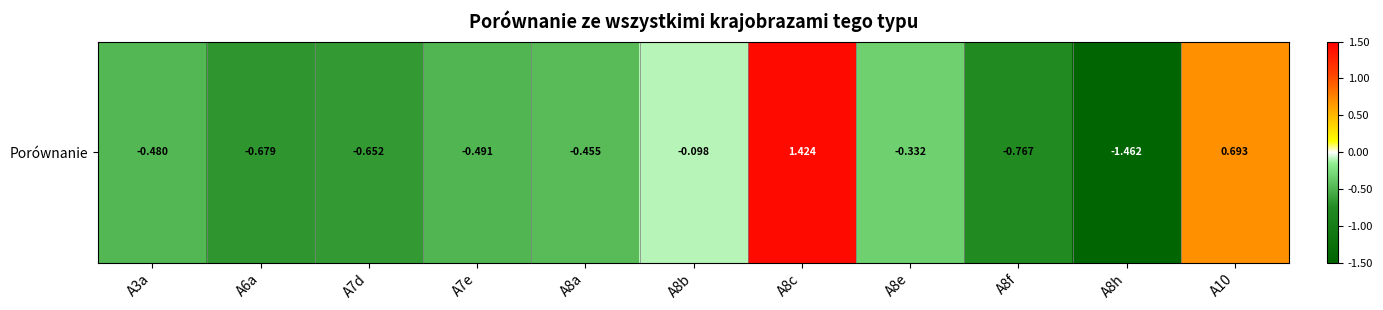

What is the average value?

-0.3